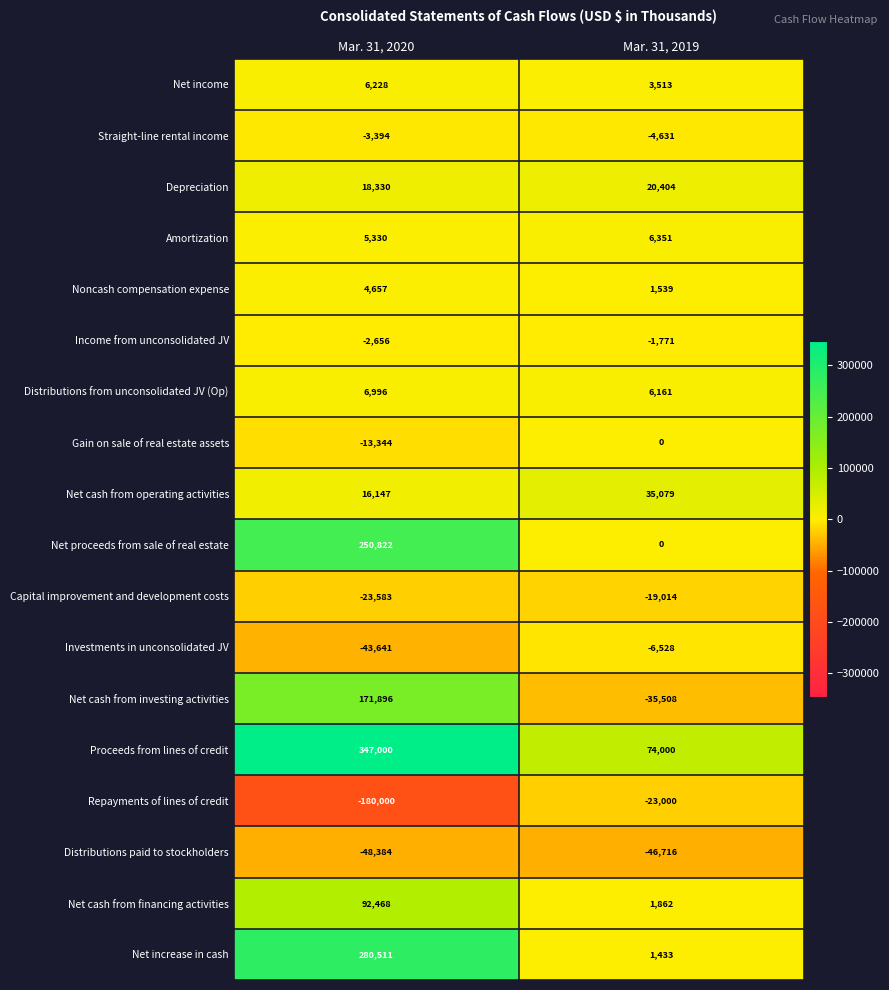

What is the difference between the maximum and minimum values in the Straight-line rental income series?

1237